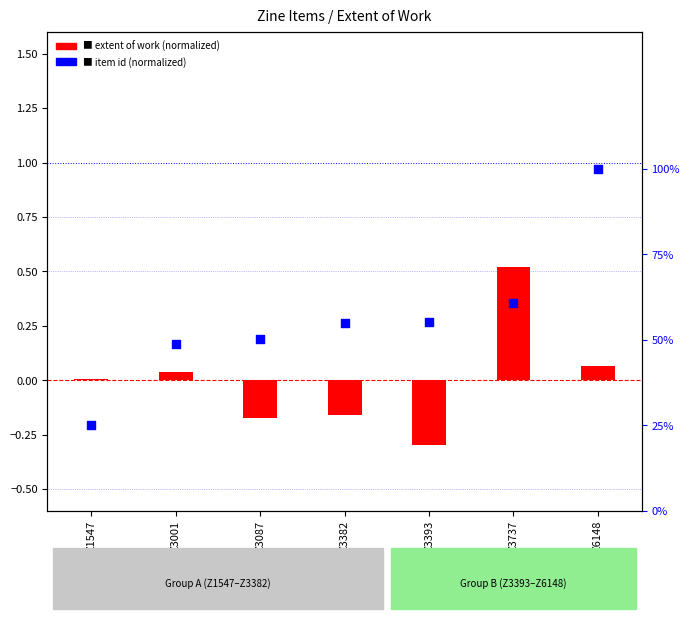

Which series has the largest Y range (max minus min)?

extent of work (normalized)